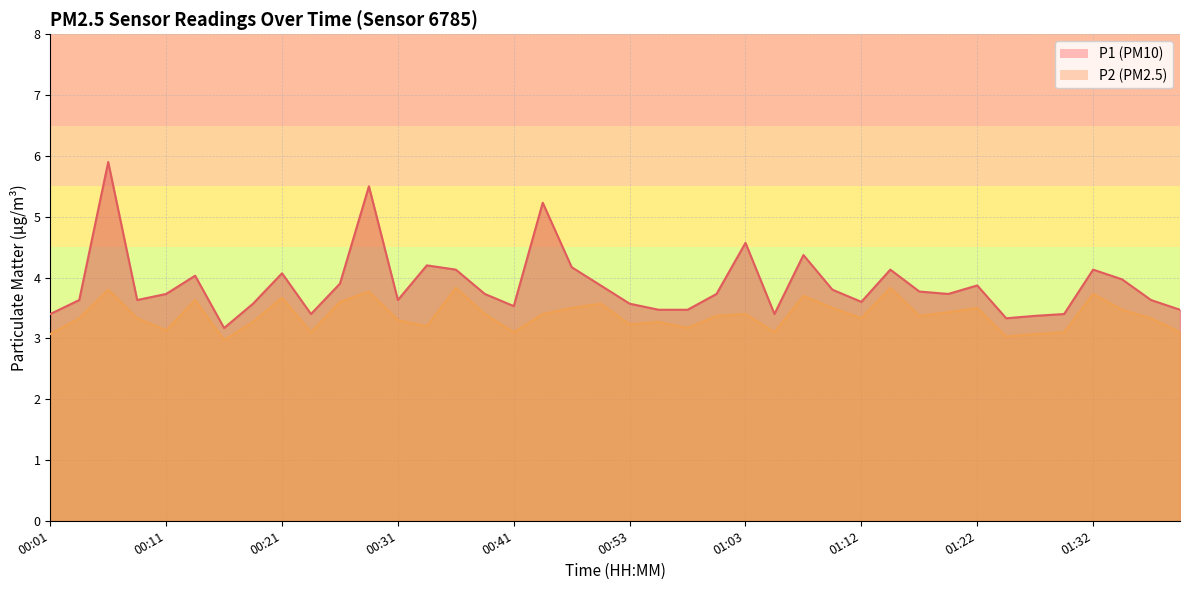

What is the difference between the P1 values at 00:28 and 00:23?

2.1